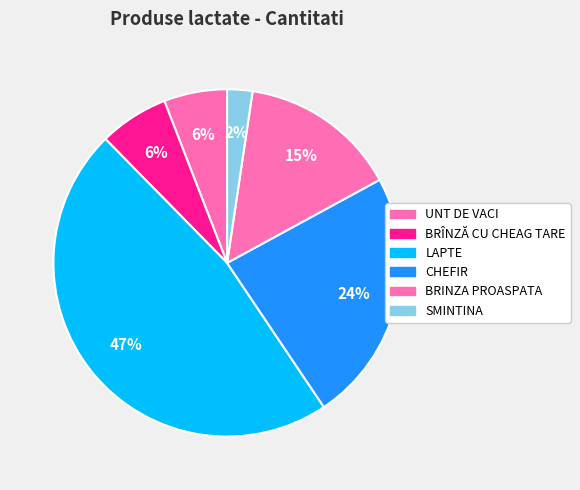

To the nearest percent, what is the difference between the BRÎNZĂ CU CHEAG TARE and CHEFIR slice percentages?

17%